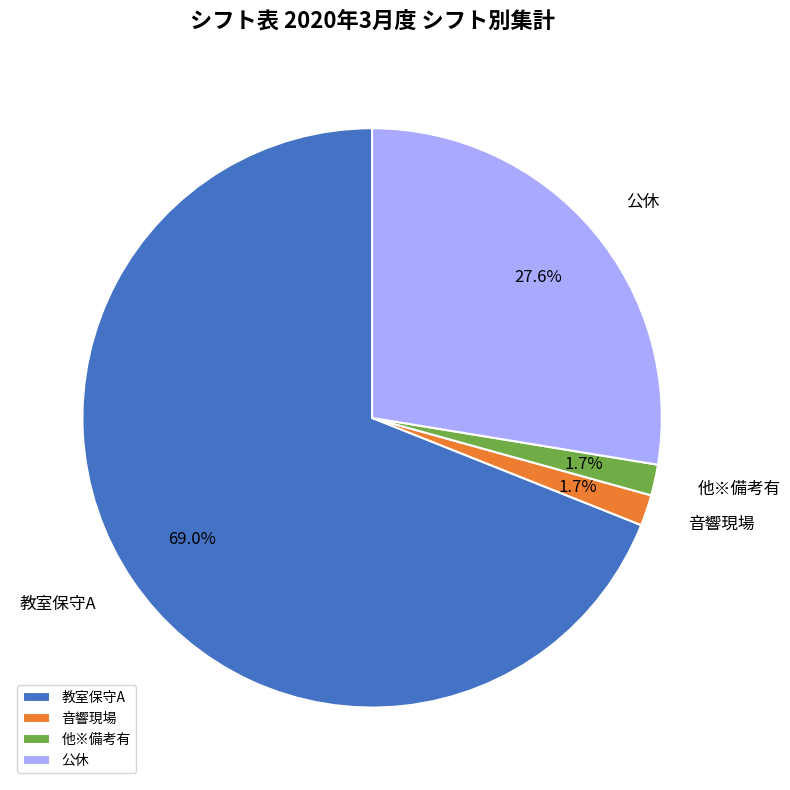

Does any single category account for the majority?

Yes